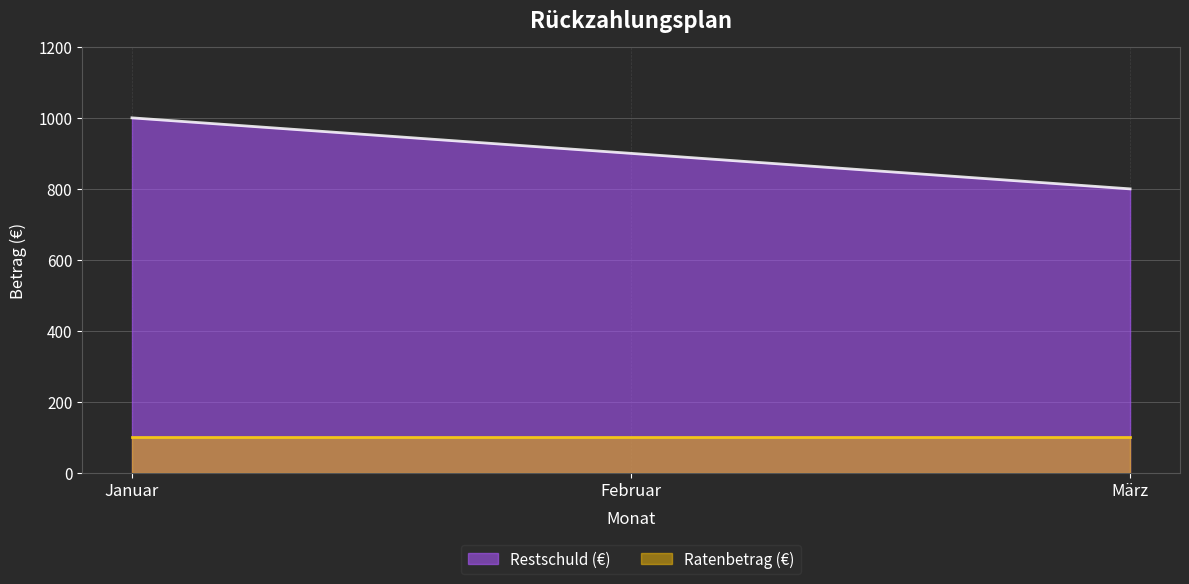

Reading left to right, what are all the values shown in this chart?

Januar=1000	Februar=900	März=800